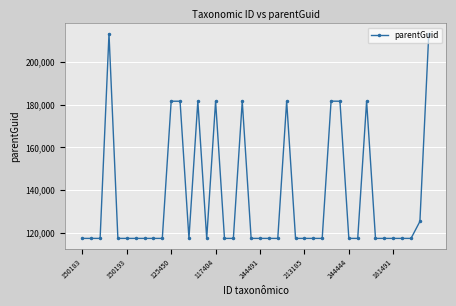

True or false: there are more than 0 points higher than both neighbors.

True